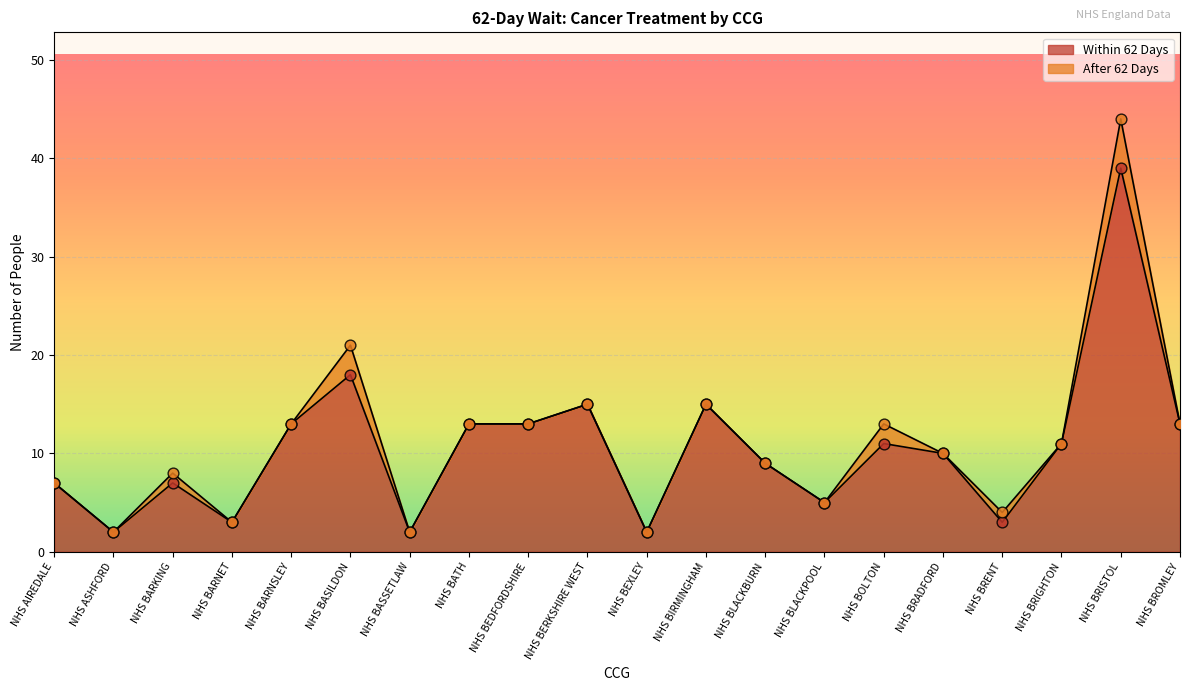

Which has a higher value, NHS ASHFORD or NHS BRENT?

NHS BRENT